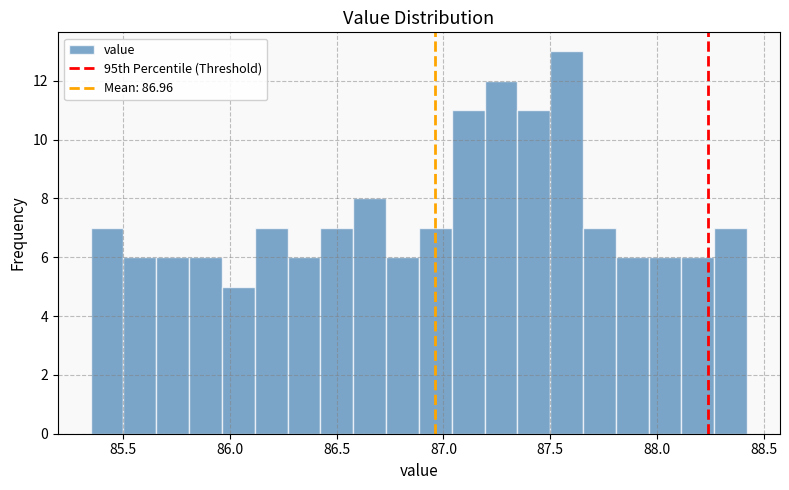

Around what value on the x-axis is the tallest bar? Give the approximate position of its centre, as read against the axis.

87.60